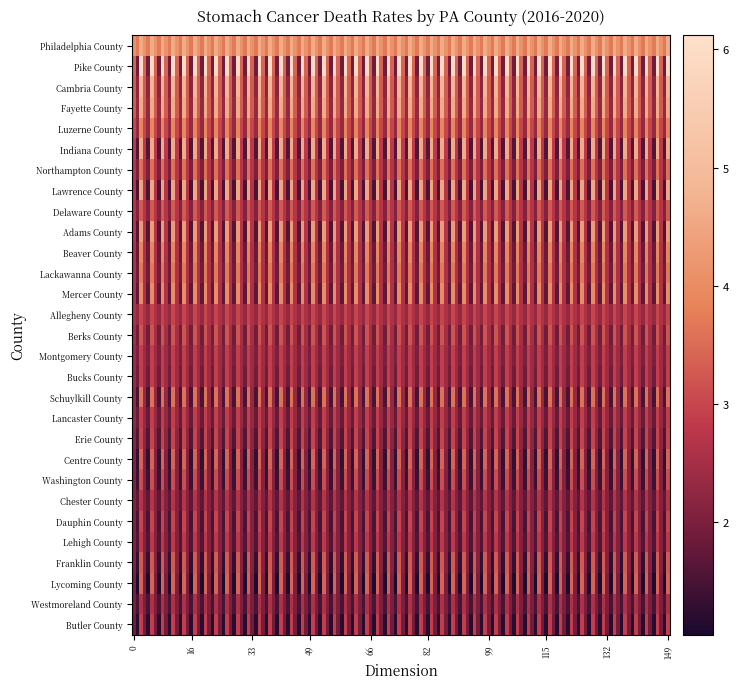

What is the difference between the maximum and second lowest values in the Lancaster County series?

0.6